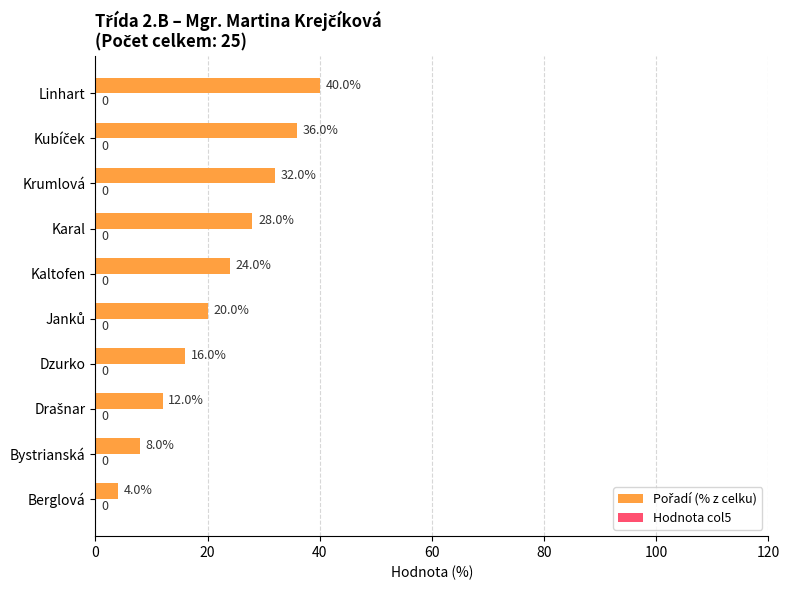

Does the chart contain any negative values?

No